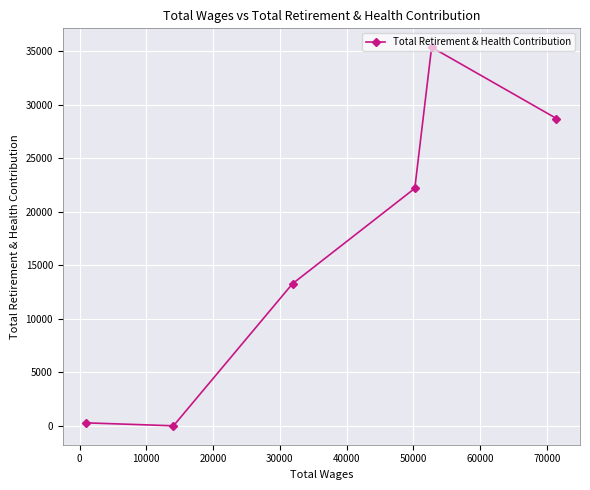

What is the greatest value displayed?

35352